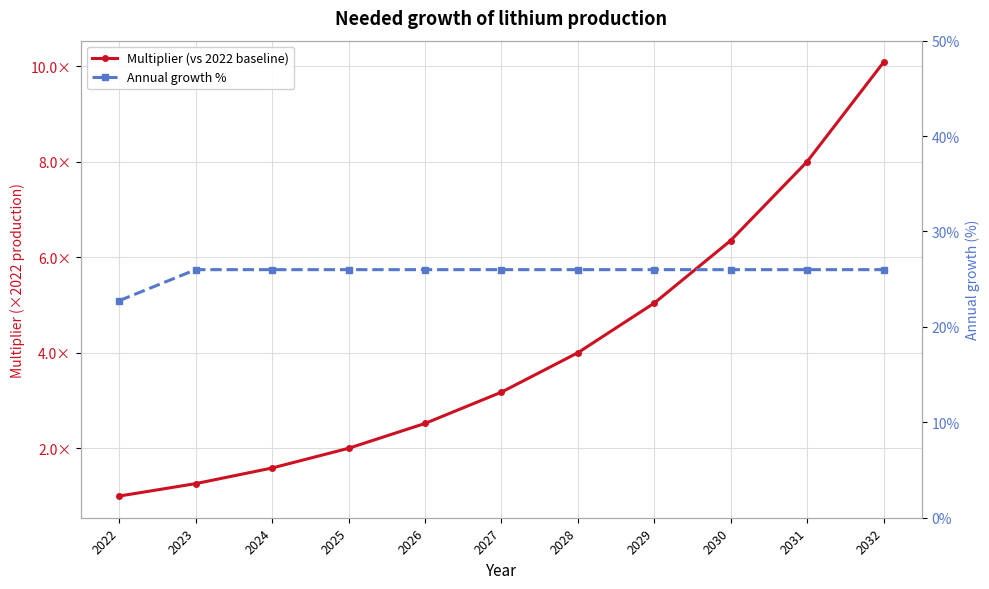

Reading right to left, list all the values displayed in this chart.

Multiplier (vs 2022 baseline): 10.1	8.0	6.4	5.0	4.0	3.2	2.5	2.0	1.6	1.3	1.0
Annual growth %: 26.0	26.0	26.0	26.0	26.0	26.0	26.0	26.0	26.0	26.0	22.8